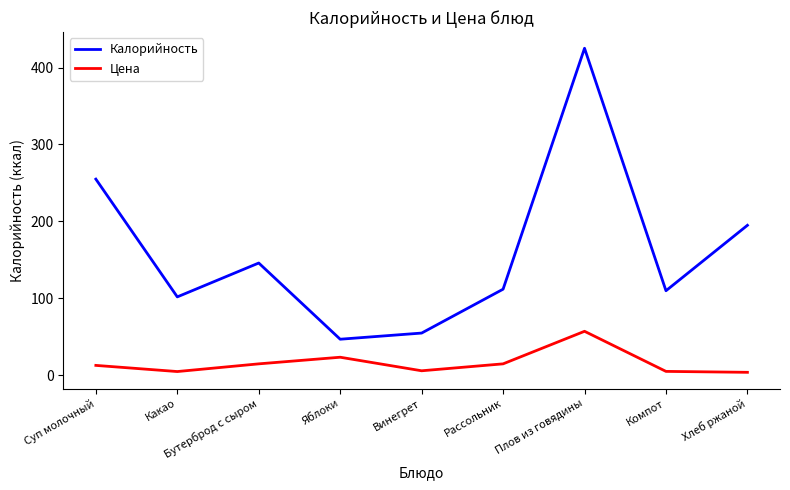

What is the minimum value for Цена?

4.0